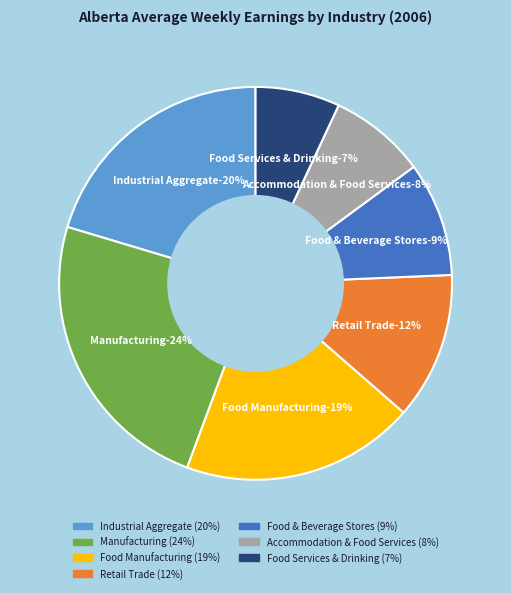

What percentage is the Accommodation & Food Services slice, to the nearest percent?

8%